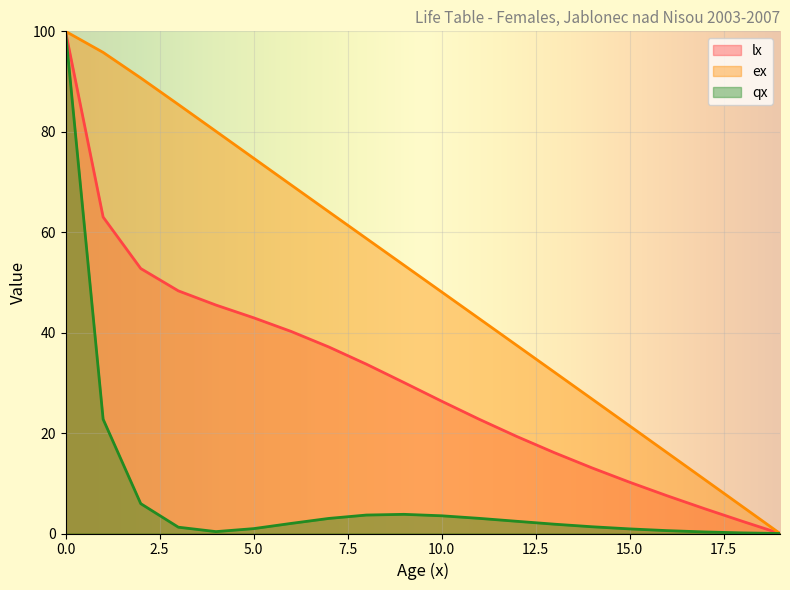

At 10.0, list the series in order from smallest to largest.

qx, lx, ex